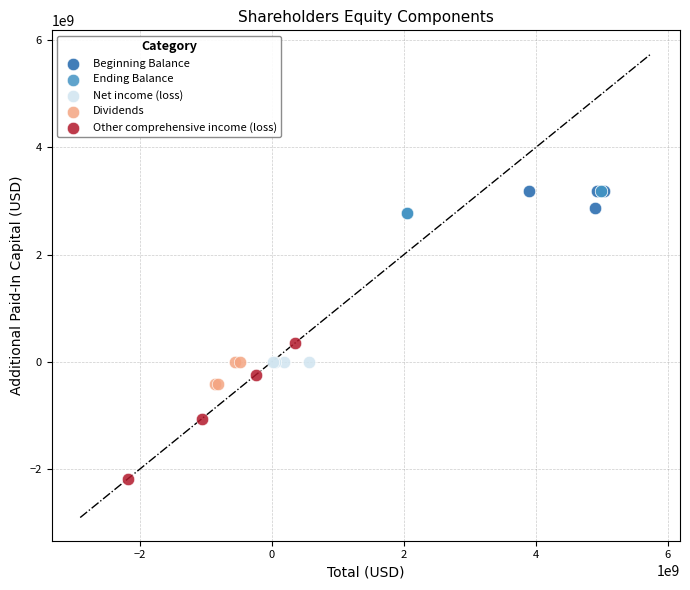

Which series reaches the minimum Y coordinate?

Other comprehensive income (loss)